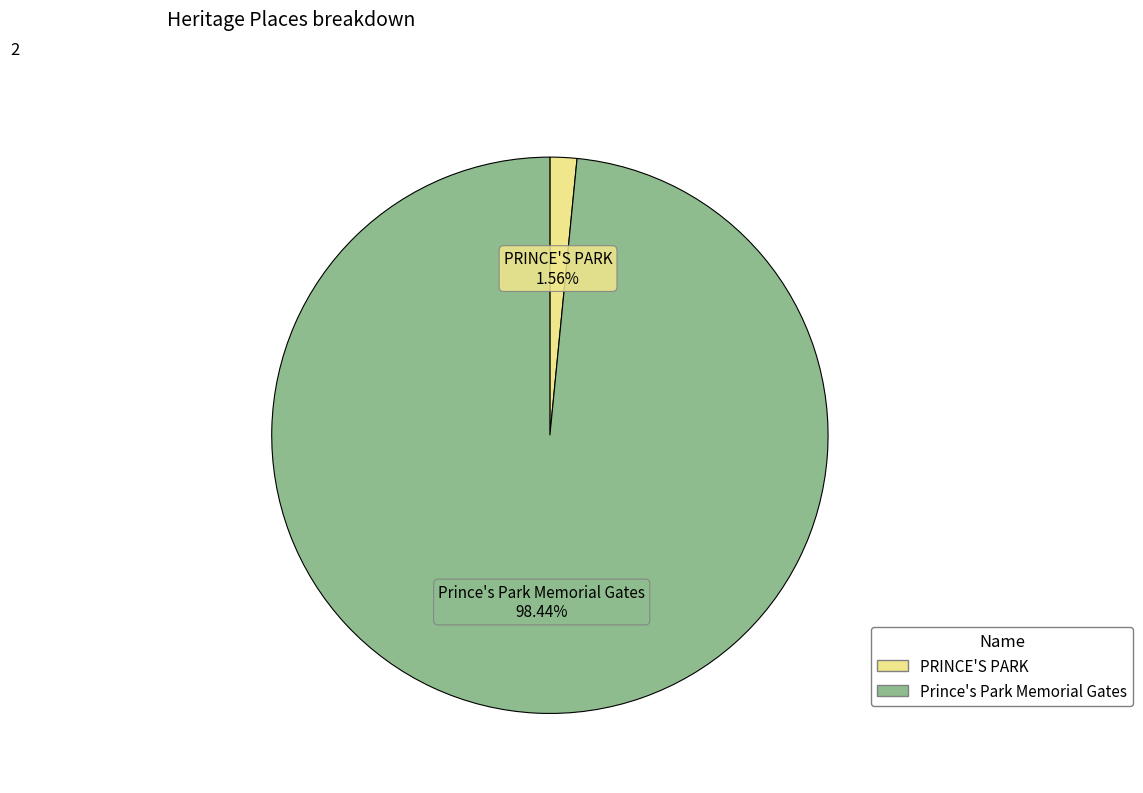

To the nearest percent, what is the combined percentage of PRINCE'S PARK and Prince's Park Memorial Gates?

100%